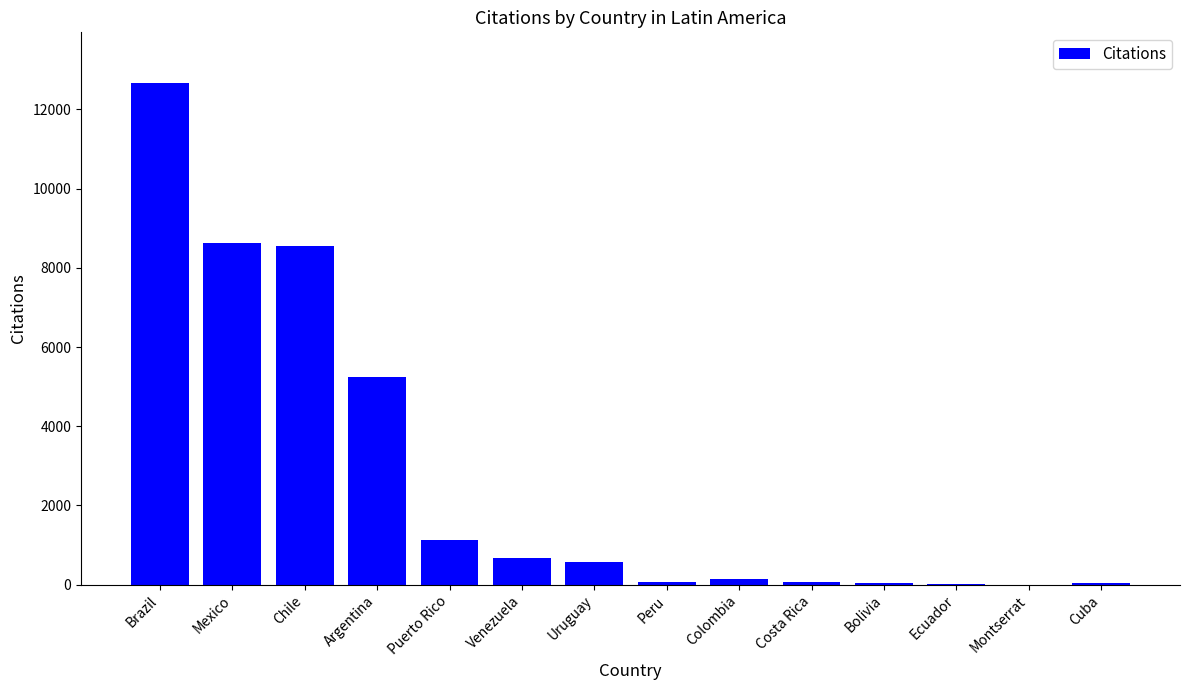

What is the maximum value shown in the chart?

12679